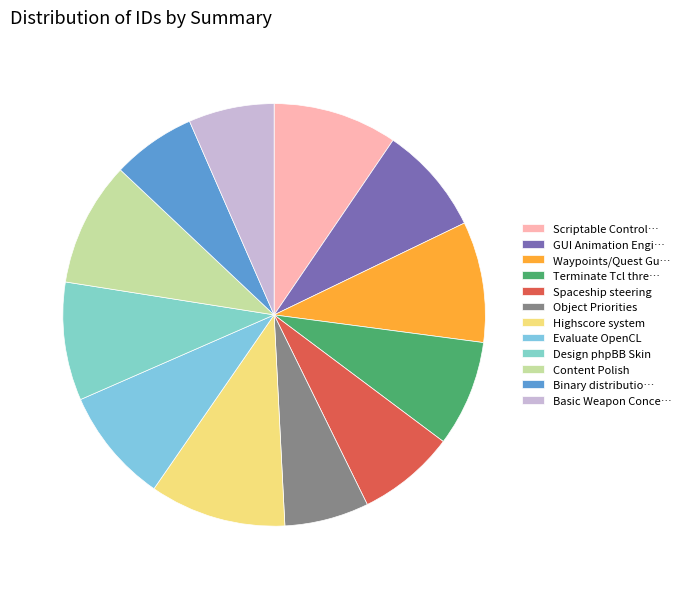

Count the number of slices in the pie.

12